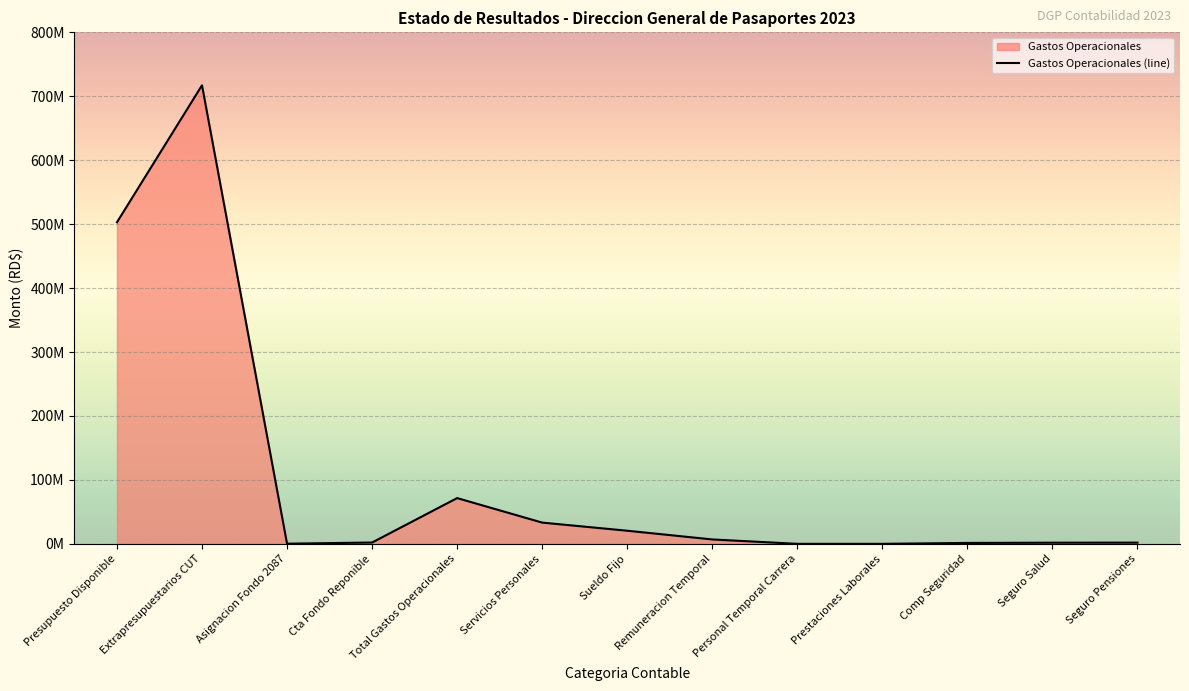

Which has a higher value, Presupuesto Disponible or Remuneracion Temporal?

Presupuesto Disponible